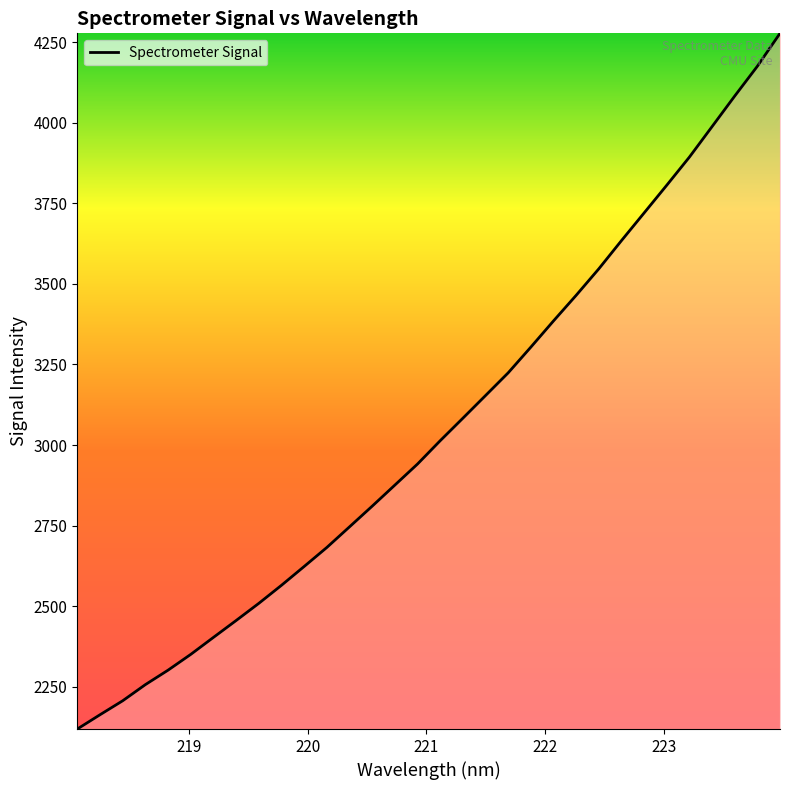

What is the minimum value shown in the chart?

2119.2